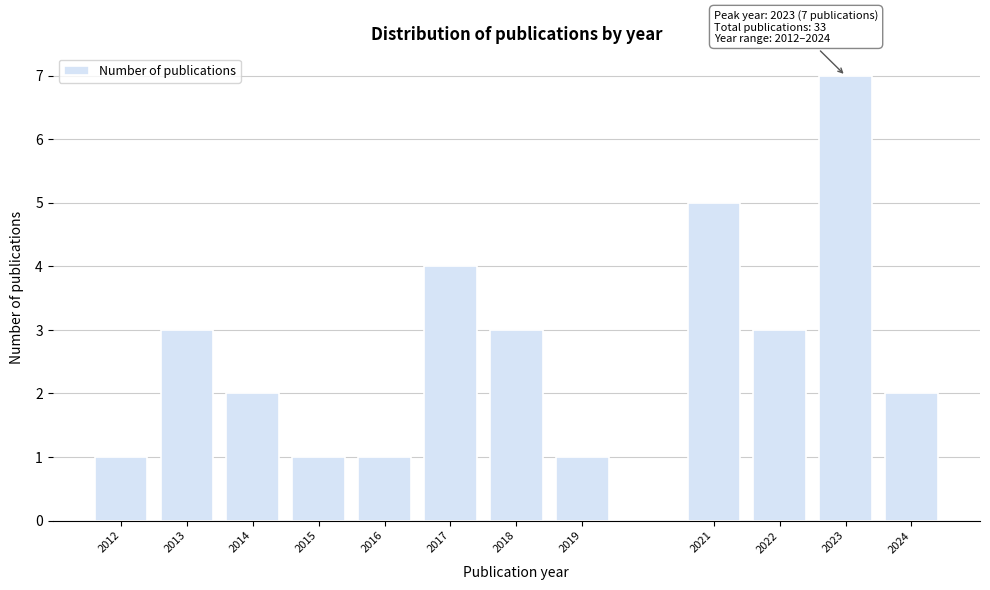

Reading left to right, transcribe all the data shown in this chart.

2012=1	2013=3	2014=2	2015=1	2016=1	2017=4	2018=3	2019=1	2021=5	2022=3	2023=7	2024=2